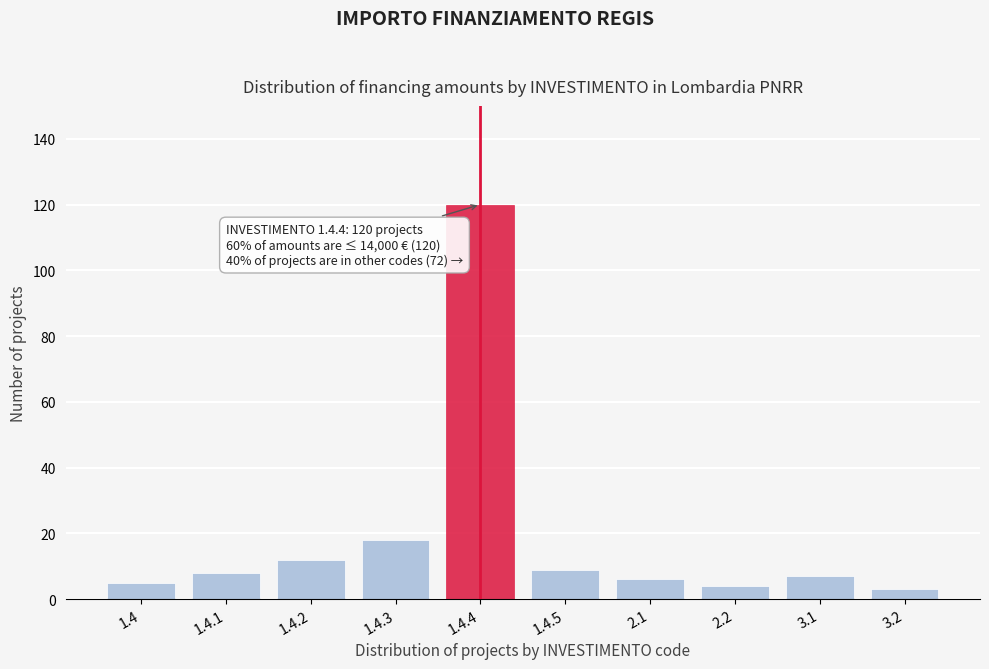

Reading left to right, extract all data points from this chart.

5	8	12	18	120	9	6	4	7	3